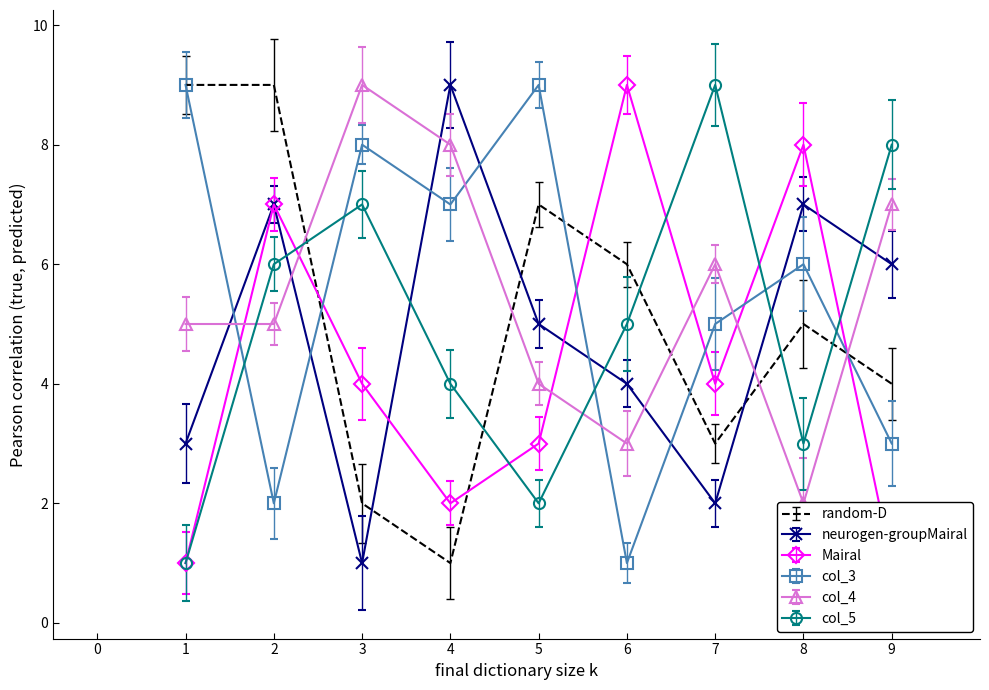

Which series ends up on top after the final intersection of col_2 and col_8?

col_8